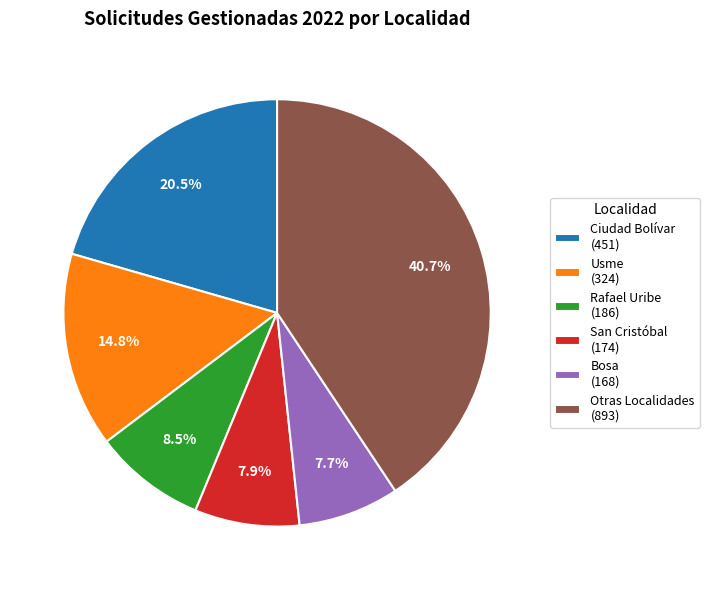

Between Usme (324) and Otras Localidades (893), which is larger?

Otras Localidades (893)